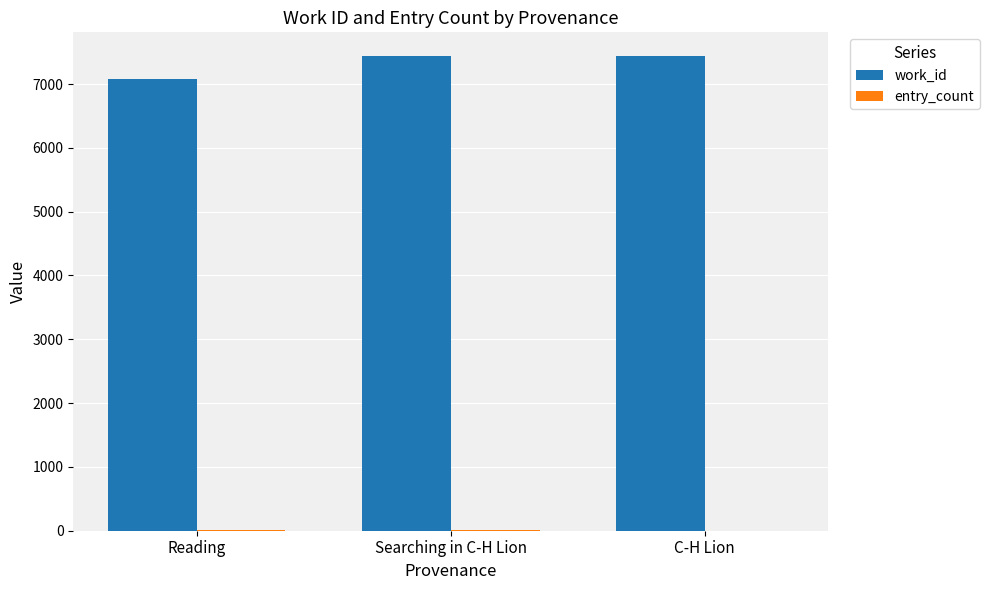

Which series has the largest total across all categories?

work_id